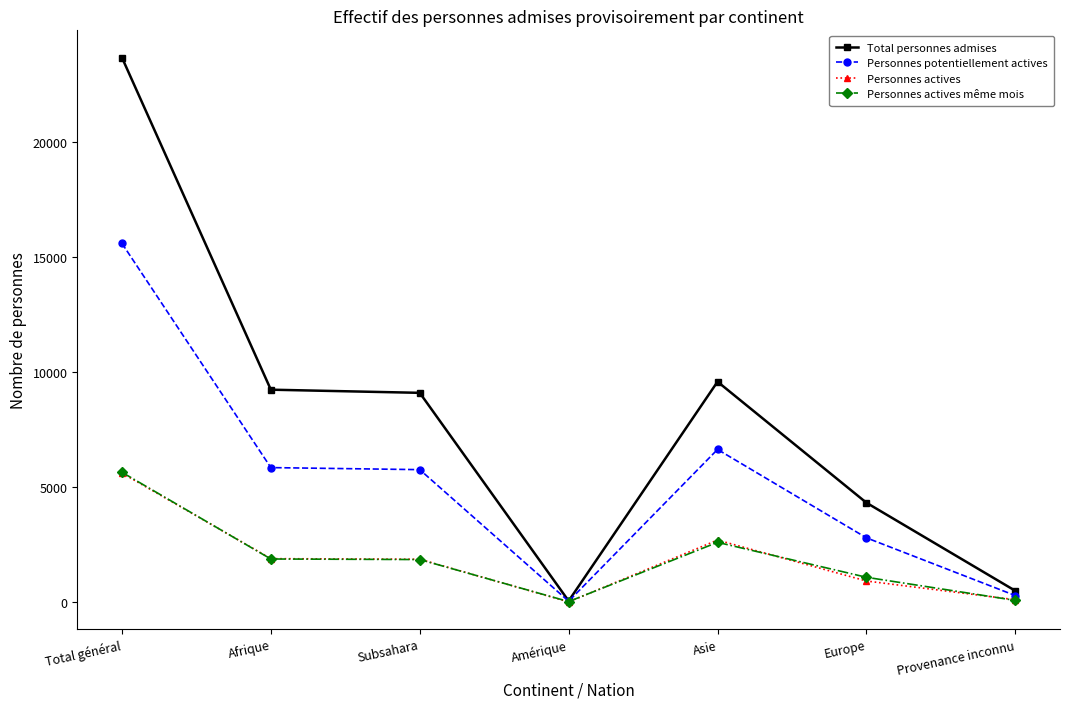

What is the label of the 1st point from the left?

Total général